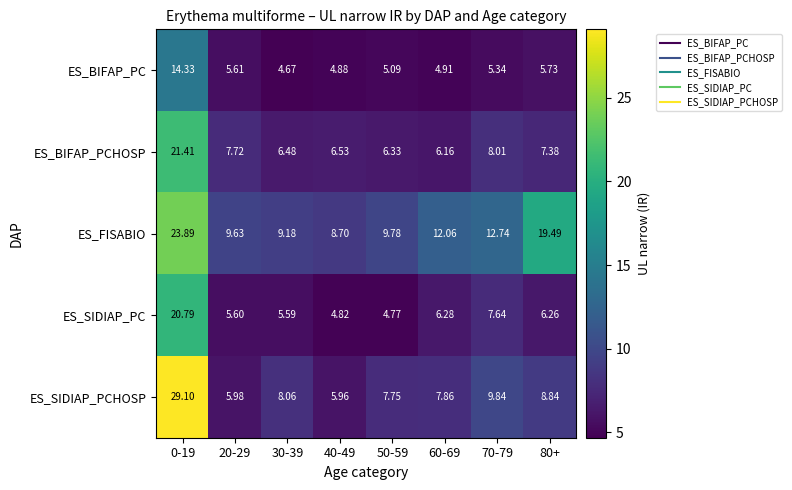

Count the number of data series in this chart.

5